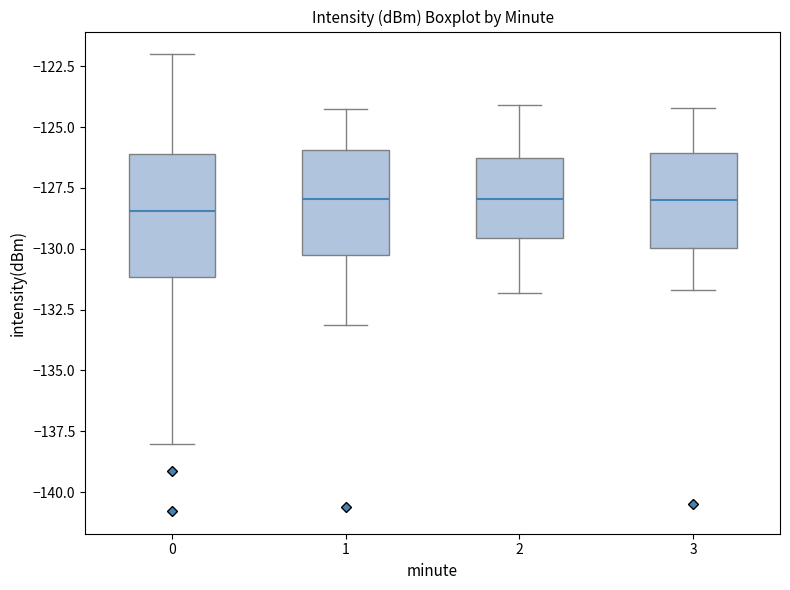

Which box is the tallest, from its lower edge to its upper edge?

0